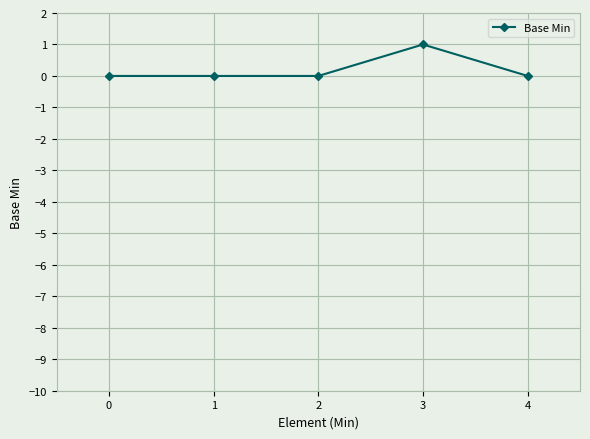

What is the value of the 4th point from the left?

1